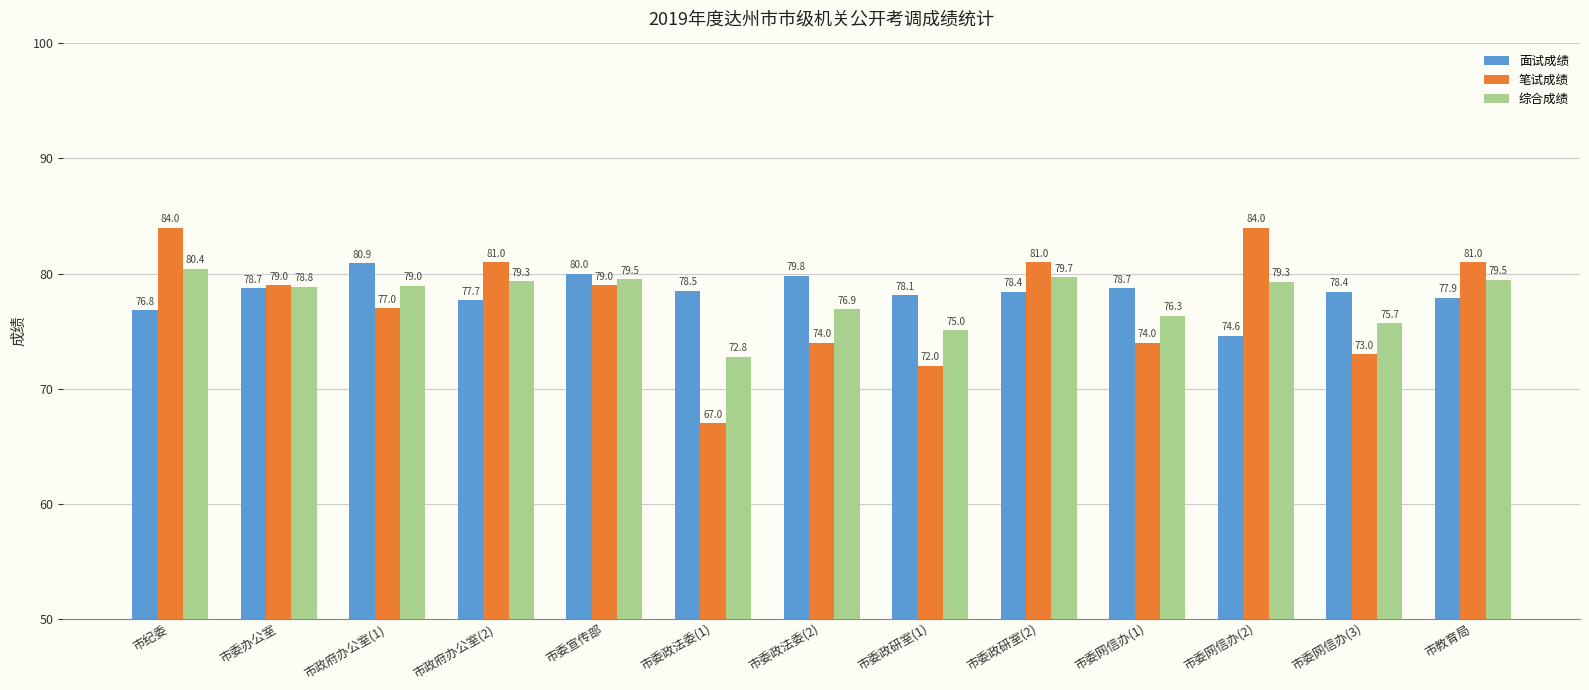

What is the sum of the 面试成绩 values at 市委网信办(2) and 市委政研室(1)?

152.7